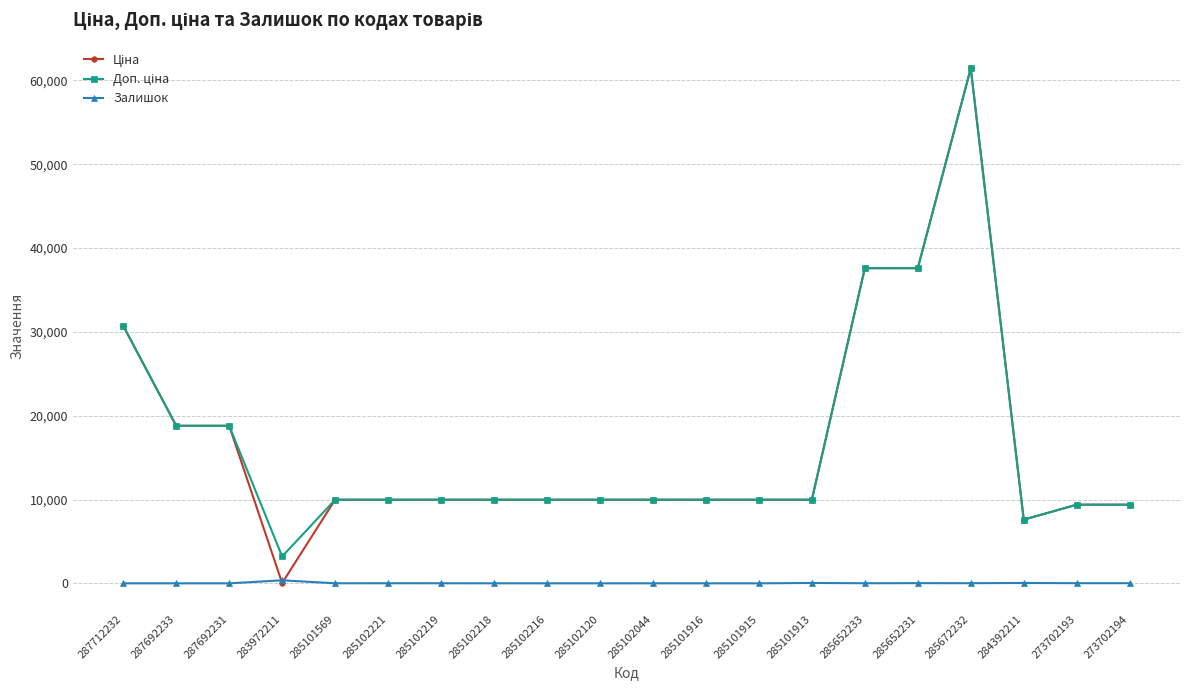

What is the label of the 16th point from the right?

285101569